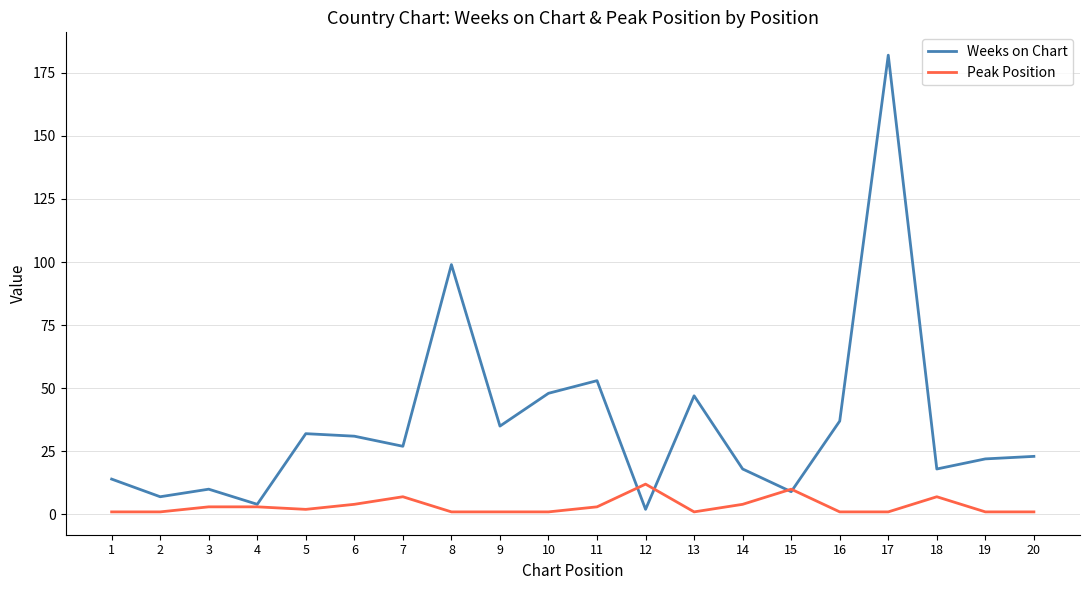

What are all the series names shown in the legend?

Weeks on Chart, Peak Position